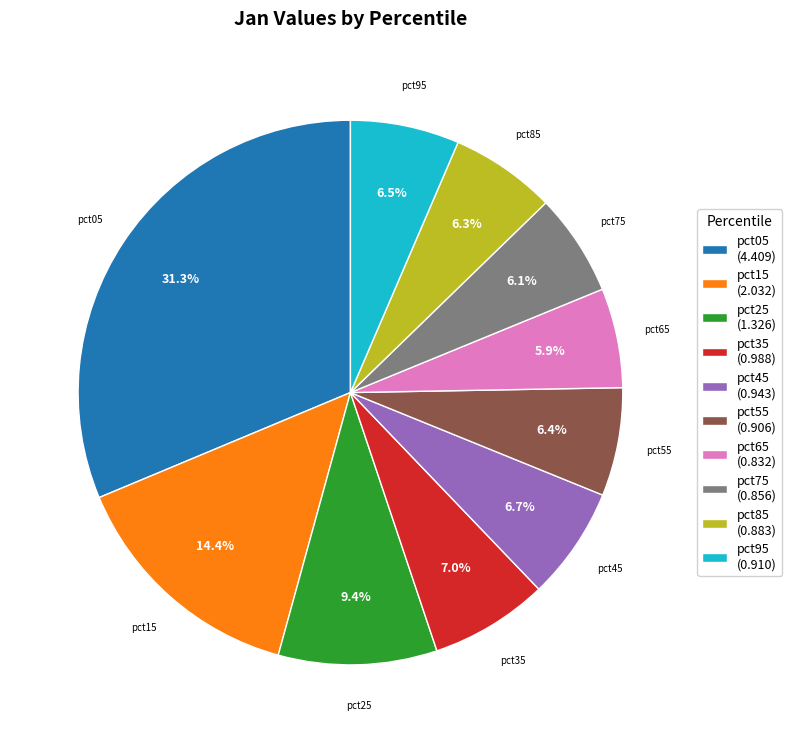

Is pct65 the majority of the pie?

No